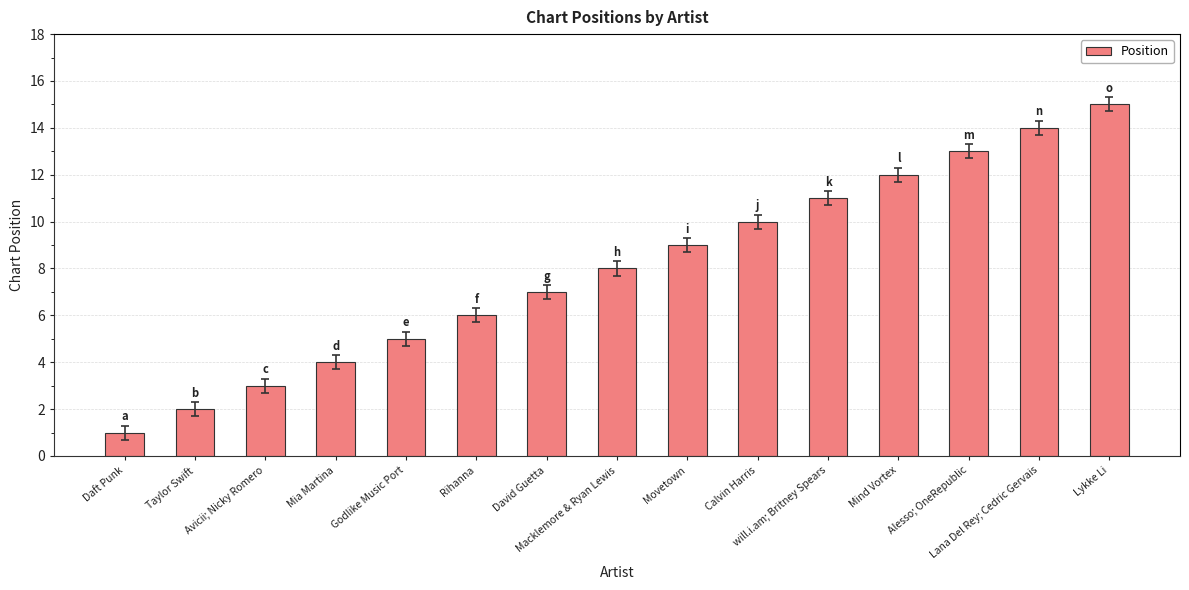

True or false: the data shows 9 at Movetown.

True